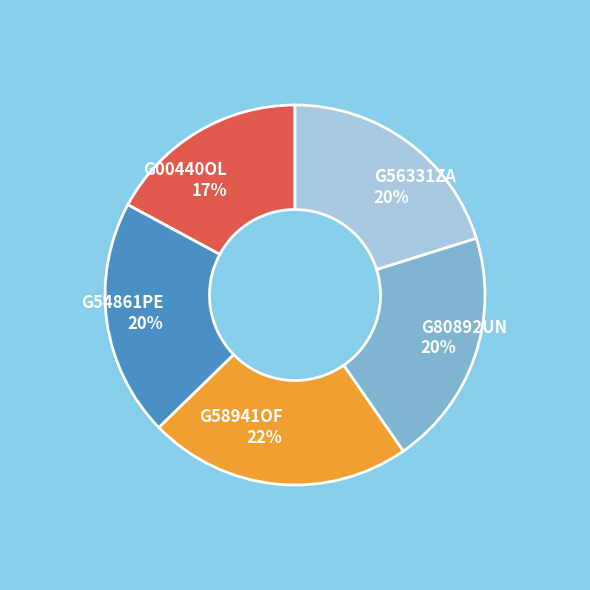

To the nearest percent, what is the combined percentage of G00440OL and G58941OF?

39%